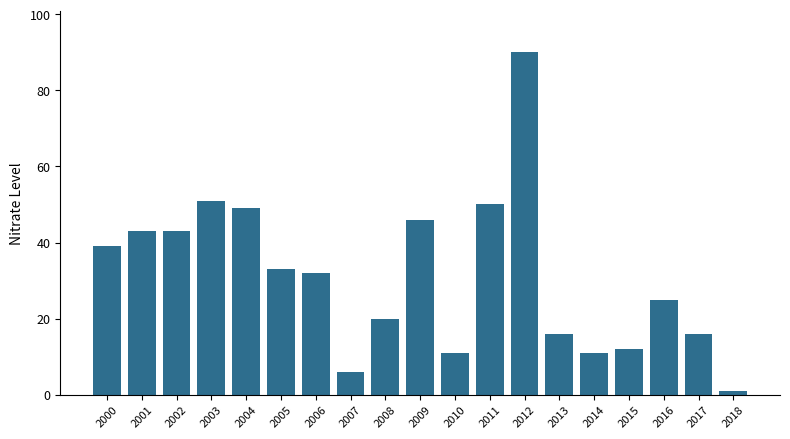

How many data points are less than 32?

9